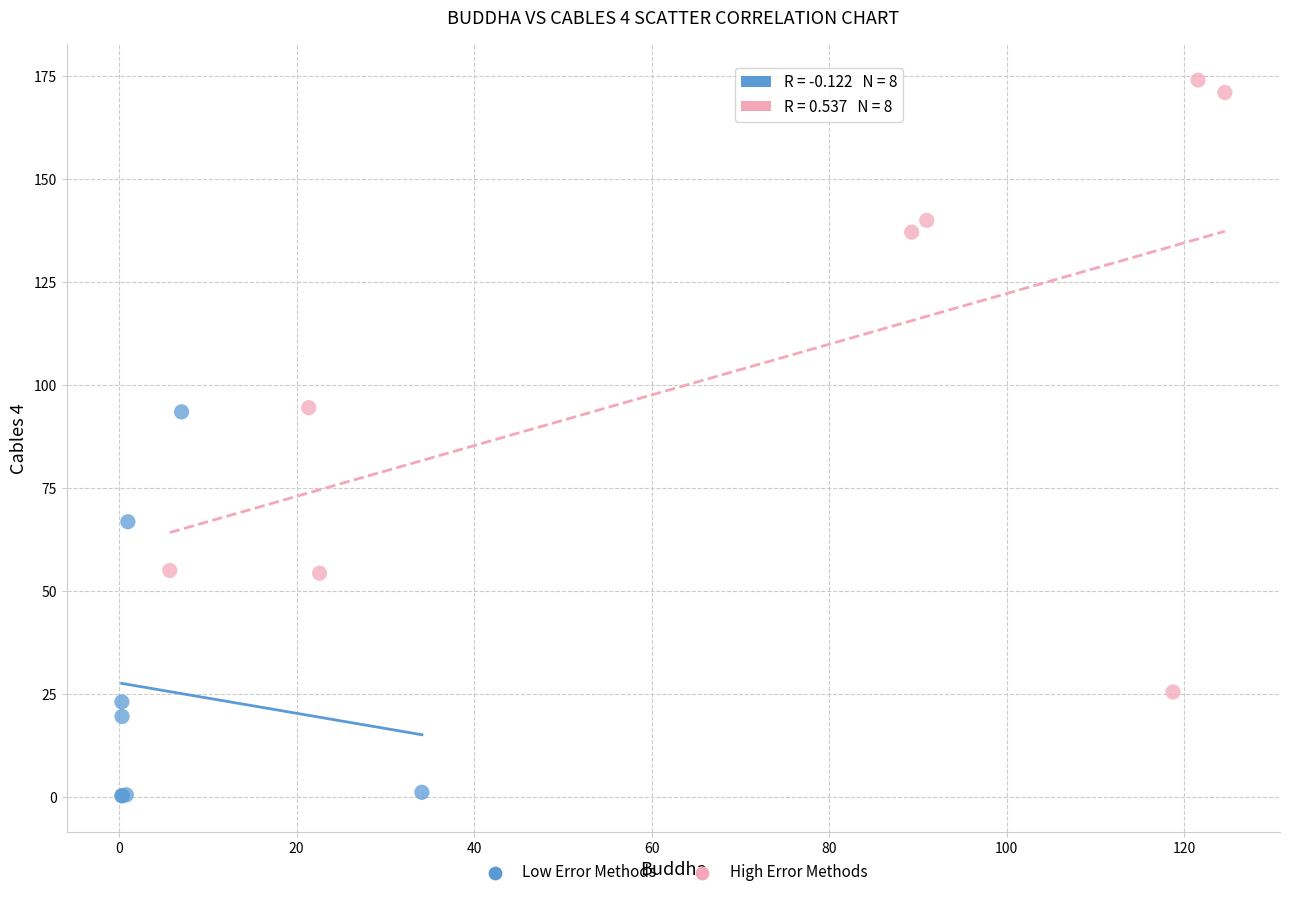

Which series reaches the minimum Y coordinate?

Low Error Methods